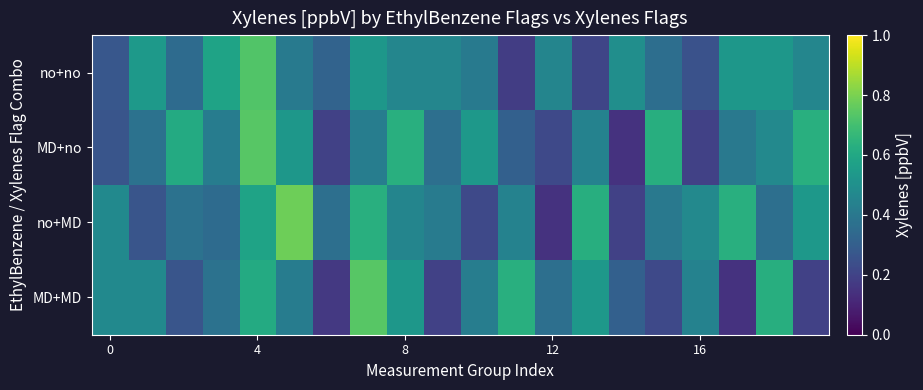

At how many categories does at least one series exceed 0?

20